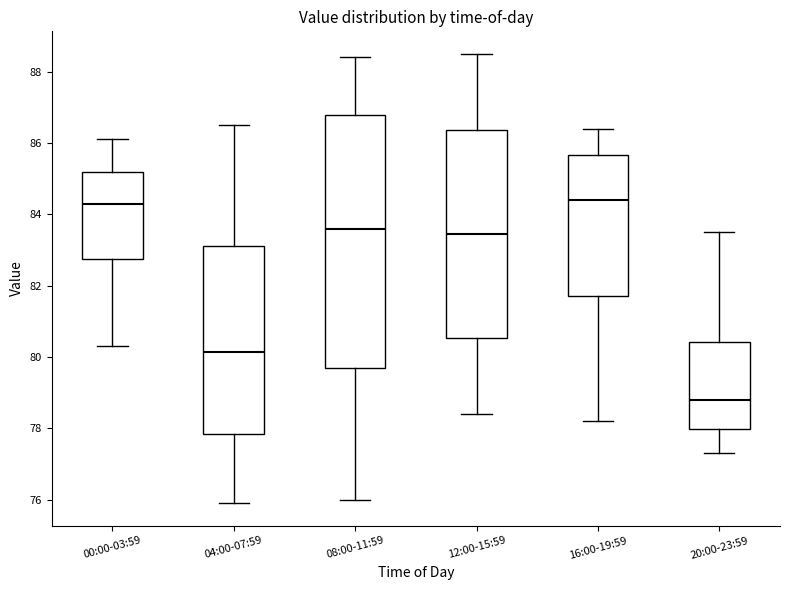

Reading left to right, transcribe this box plot: for each box, give where its median line is, the range the box spans, and where its two whiskers end, as read against the y-axis. The values are not printed on the chart, so give them approximately, as read against the axis.

00:00-03:59: median 84.4, box 82.8 to 85.2, whiskers 80.4 to 86.2
04:00-07:59: median 80.2, box 77.8 to 83.2, whiskers 76.0 to 86.6
08:00-11:59: median 83.6, box 79.8 to 86.8, whiskers 76.0 to 88.4
12:00-15:59: median 83.4, box 80.6 to 86.4, whiskers 78.4 to 88.6
16:00-19:59: median 84.4, box 81.8 to 85.6, whiskers 78.2 to 86.4
20:00-23:59: median 78.8, box 78.0 to 80.4, whiskers 77.4 to 83.6